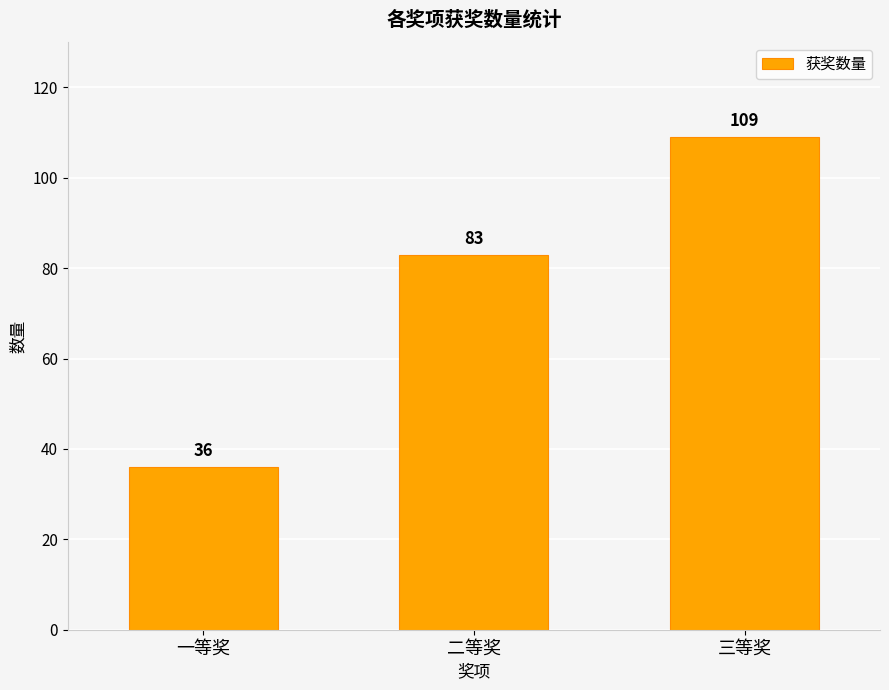

Reading left to right, extract all data points from this chart.

36	83	109